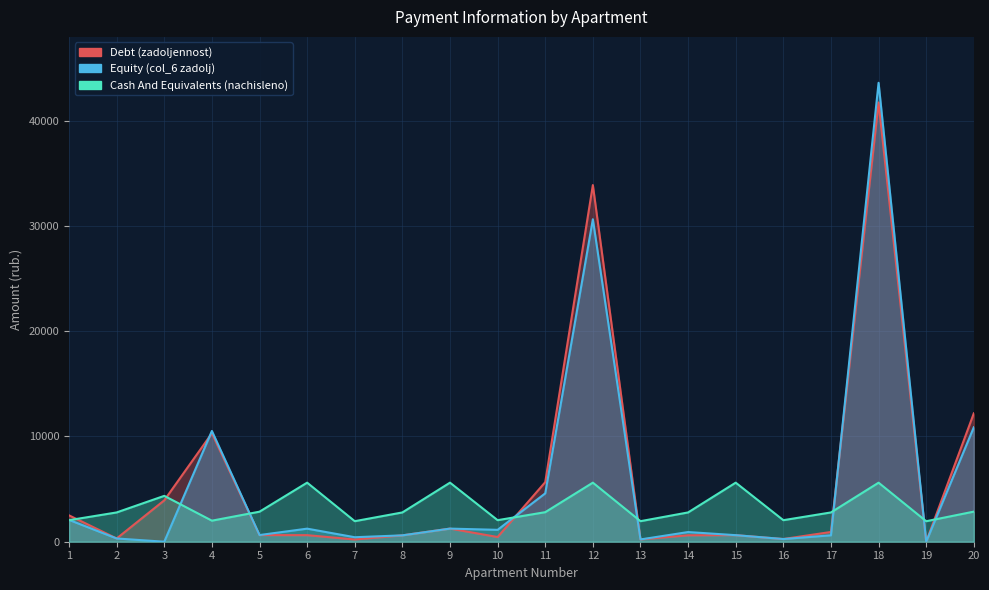

True or false: Debt (zadoljennost) and Cash And Equivalents (nachisleno) cross at least once.

True